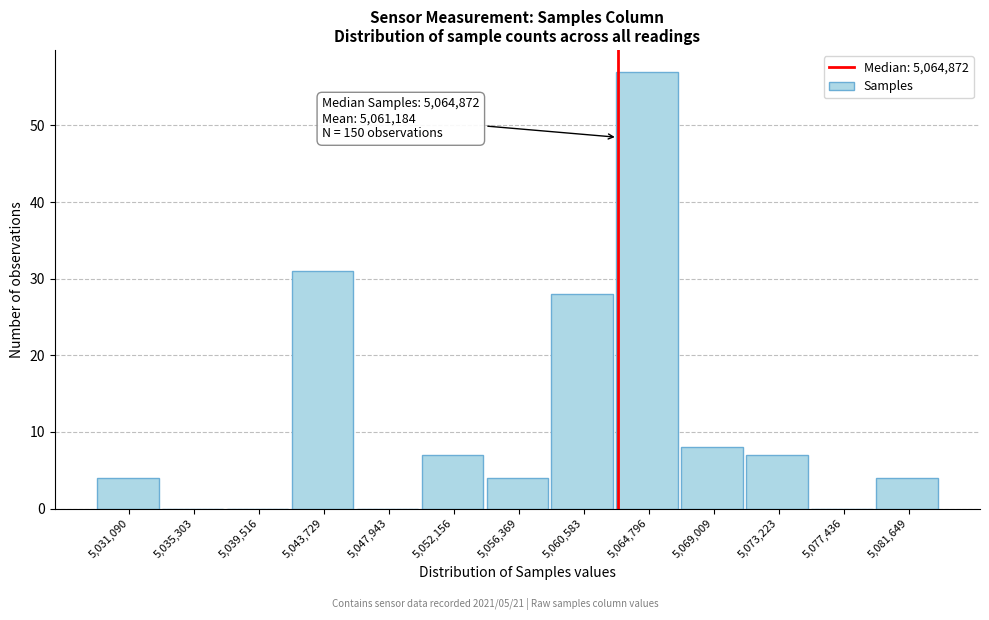

Reading left to right, what are all the values shown in this chart?

5,031,090=4	5,035,303=0	5,039,516=0	5,043,729=31	5,047,943=0	5,052,156=7	5,056,369=4	5,060,583=28	5,064,796=57	5,069,009=8	5,073,223=7	5,077,436=0	5,081,649=4